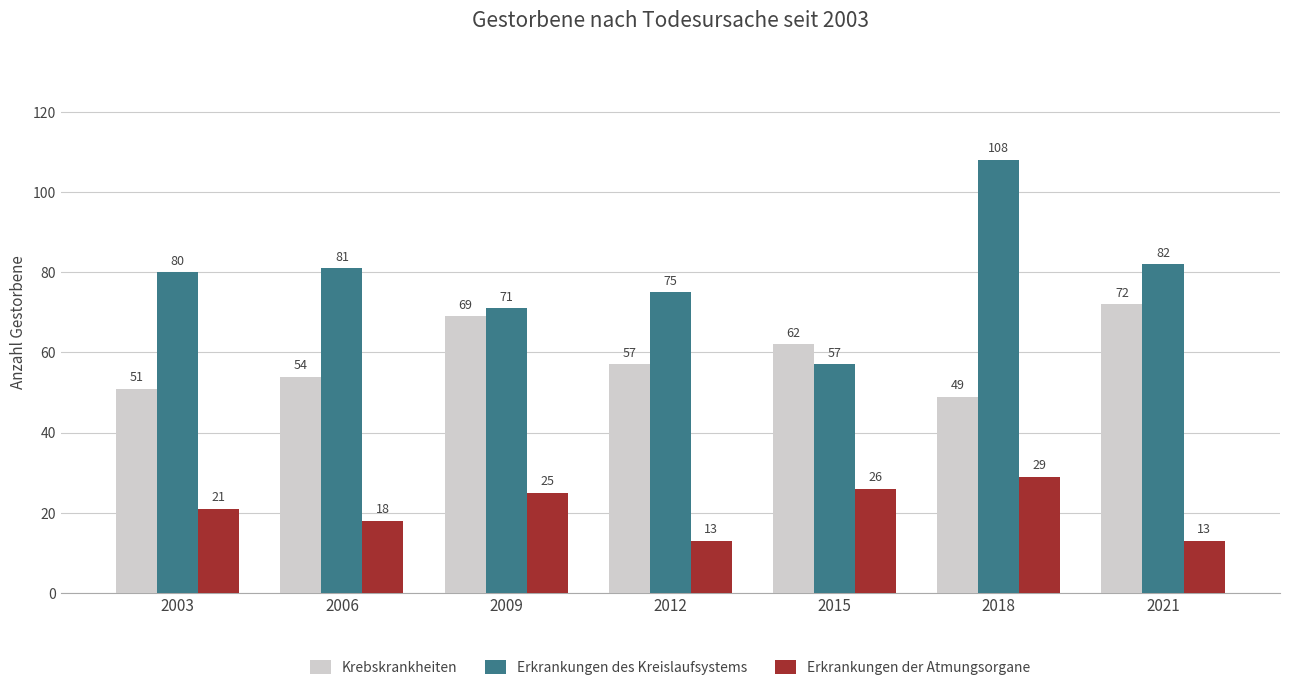

What is the difference between the Krebskrankheiten values at 2003 and 2021?

21